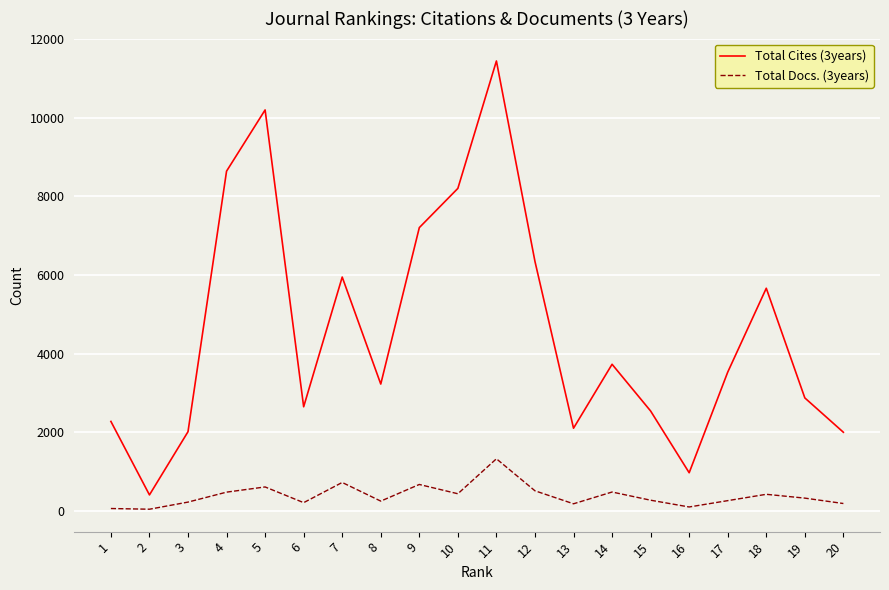

Rank the series by their average value, from highest to lowest.

Total Cites (3years), Total Docs. (3years)